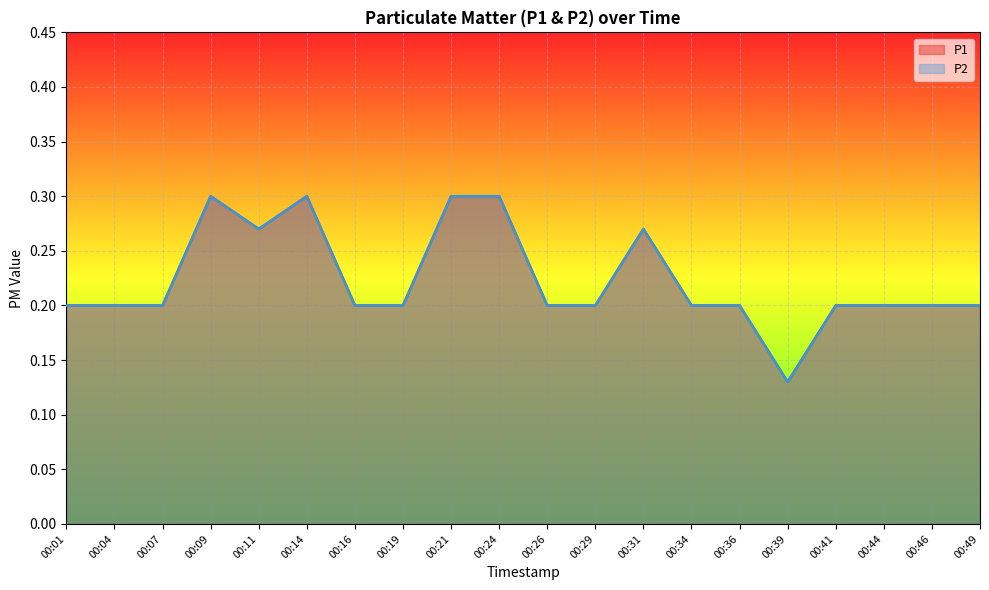

What is the minimum value shown in the chart?

0.1